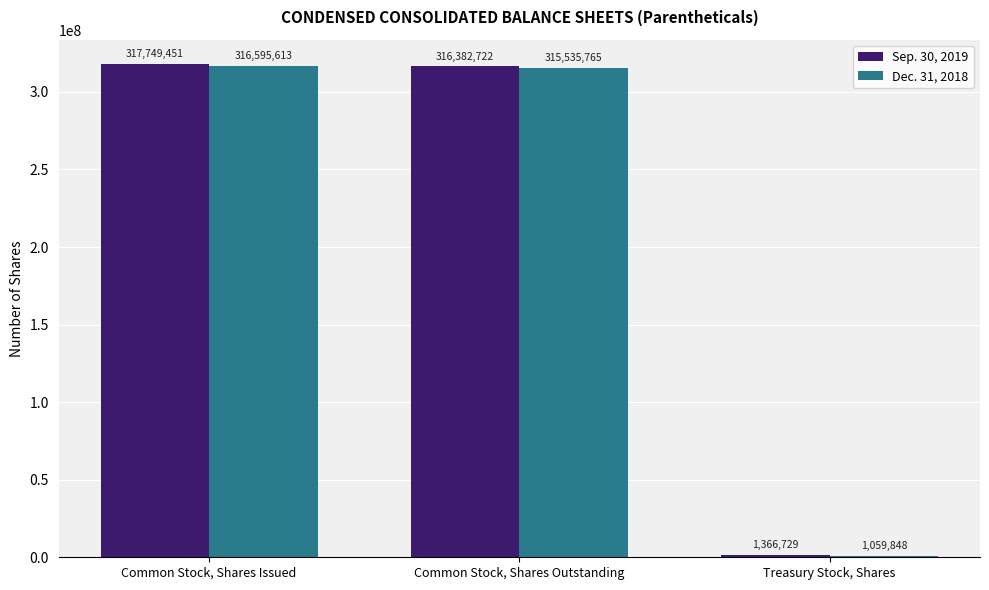

Which series has the widest spread of values?

Sep. 30, 2019